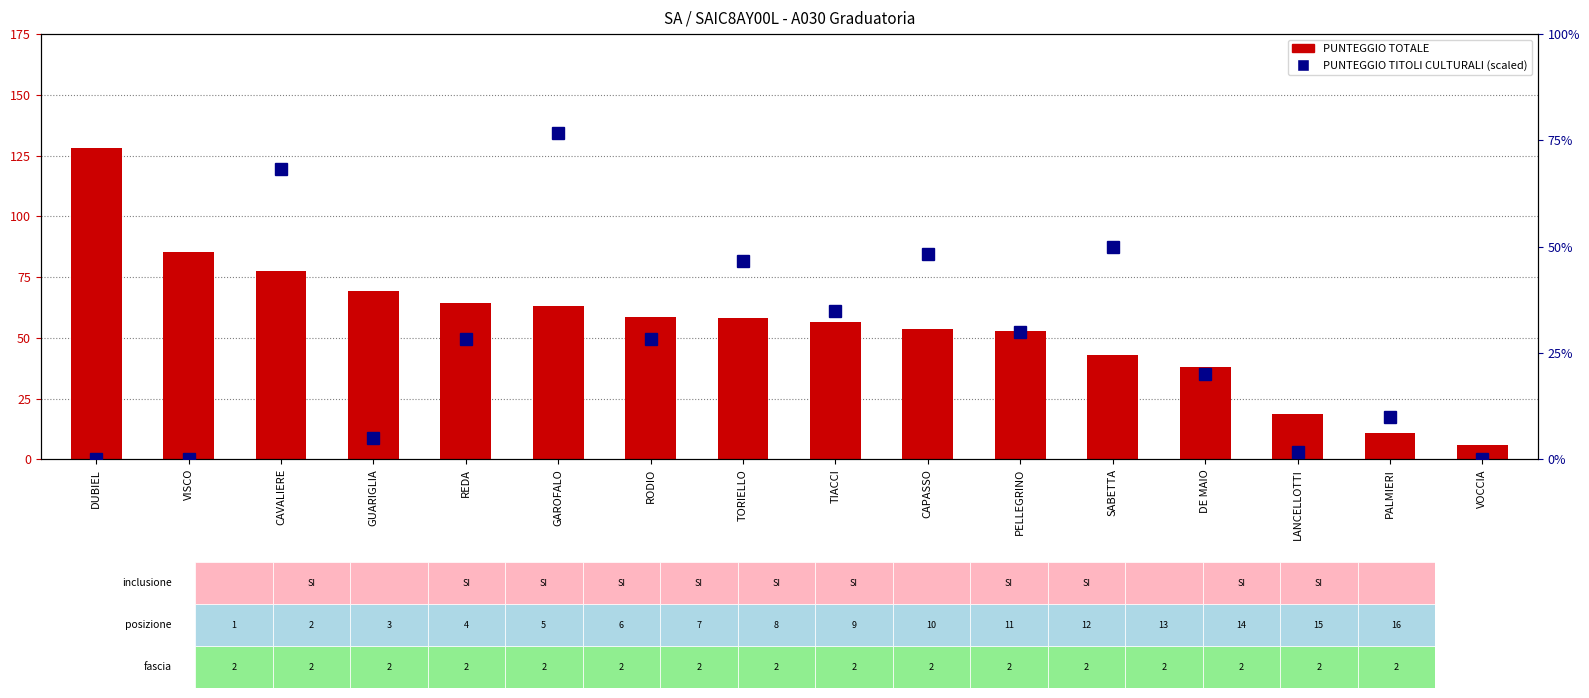

How many groups of bars are there?

16